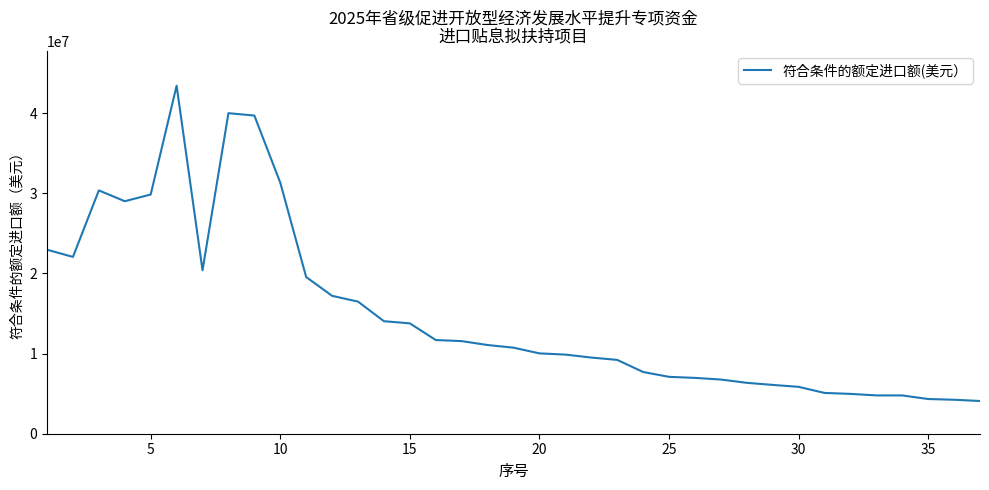

What is the difference between the maximum and minimum values?

39340403.3